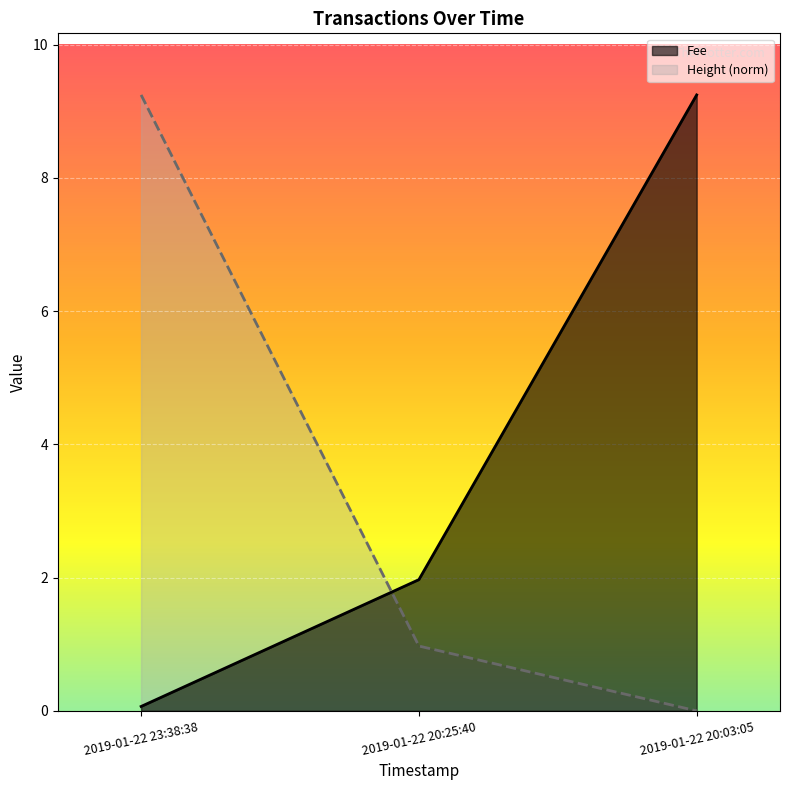

What is the difference between the maximum and minimum values in the Fee series?

9.2